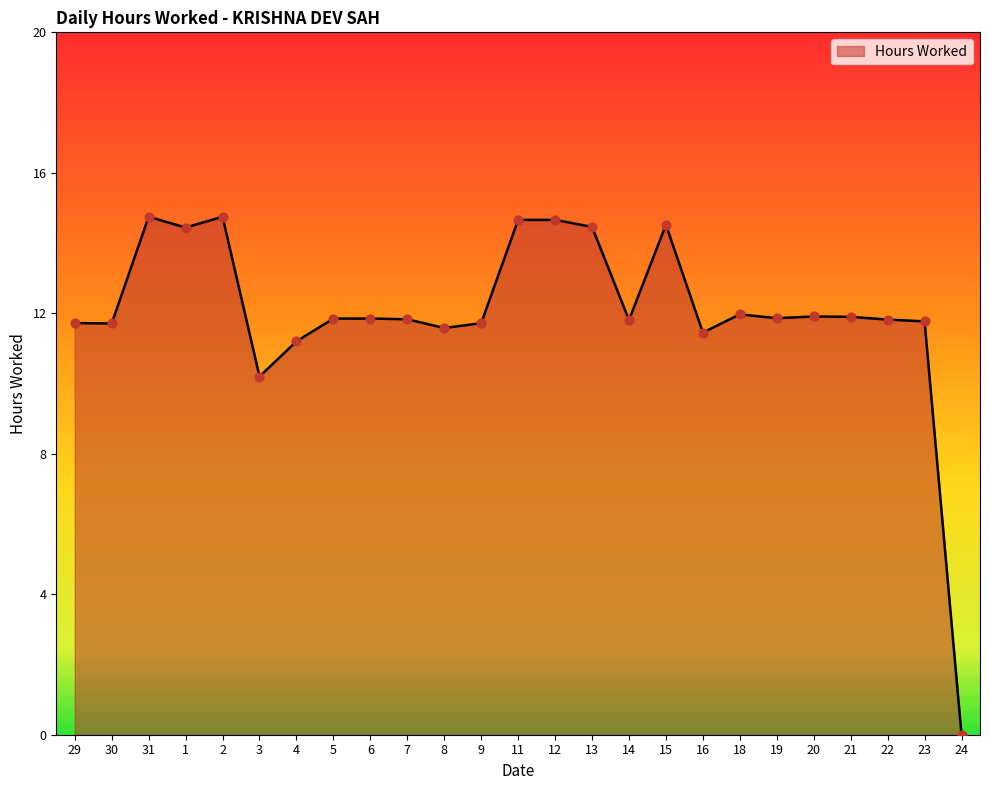

What is the change in value from 1 to 9?

-2.7